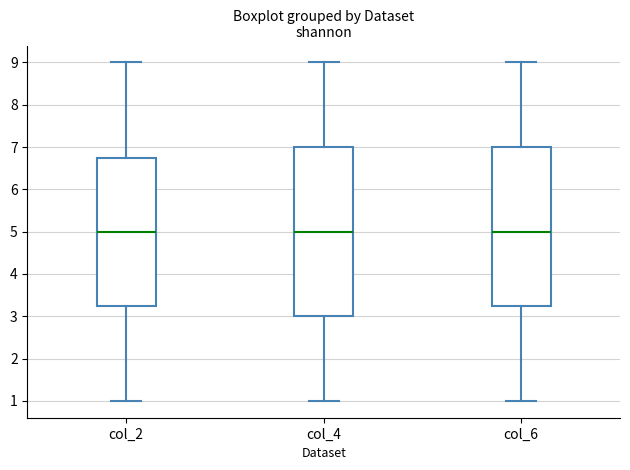

Where is the upper edge of the box for col_2 on the y-axis? The values are not printed on the chart, so give them approximately, as read against the axis.

6.8